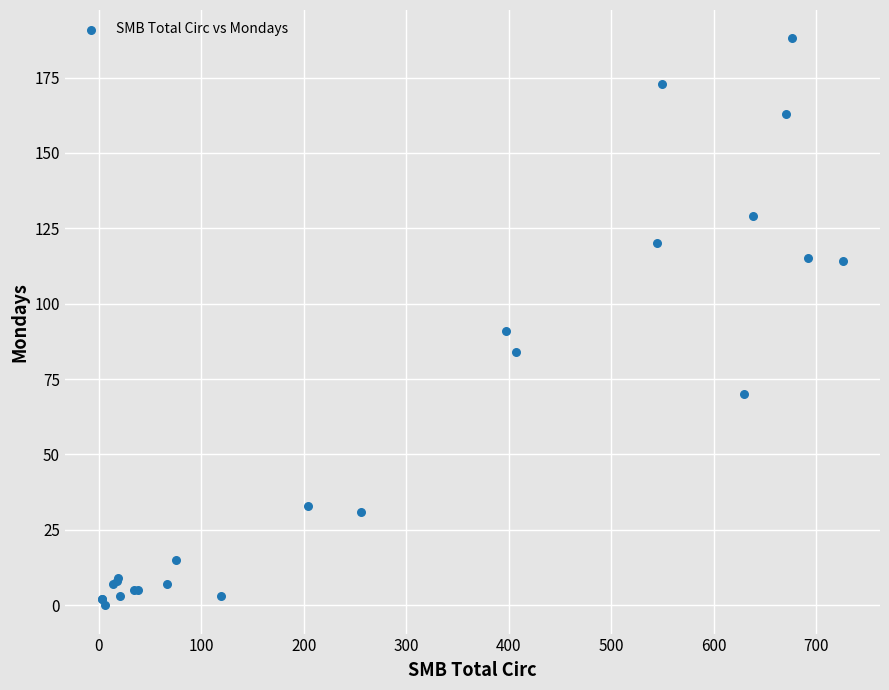

What Y value in the scatter plot is closest to 94?

91